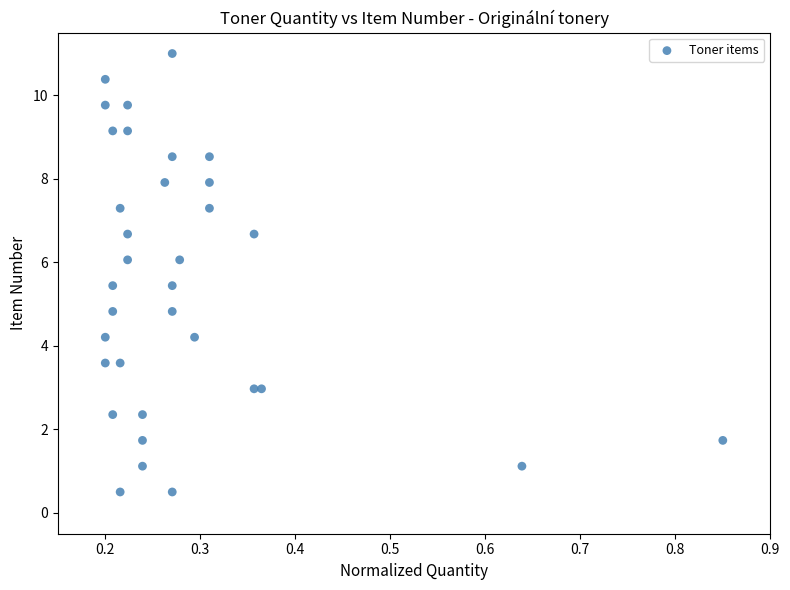

What is the range of X values (max minus min)?

0.7